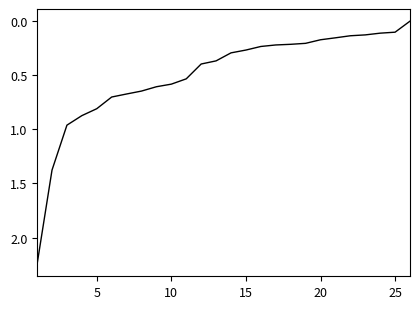

True or false: the data shows 0.6 at 10.

True